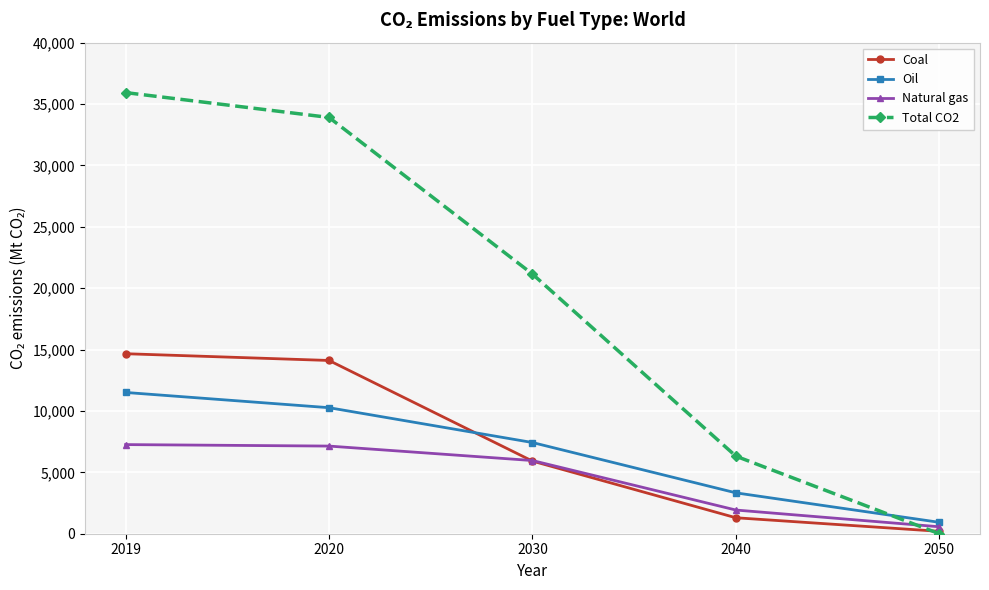

Rank the series by their maximum value, from lowest to highest.

Natural gas, Oil, Coal, Total CO2